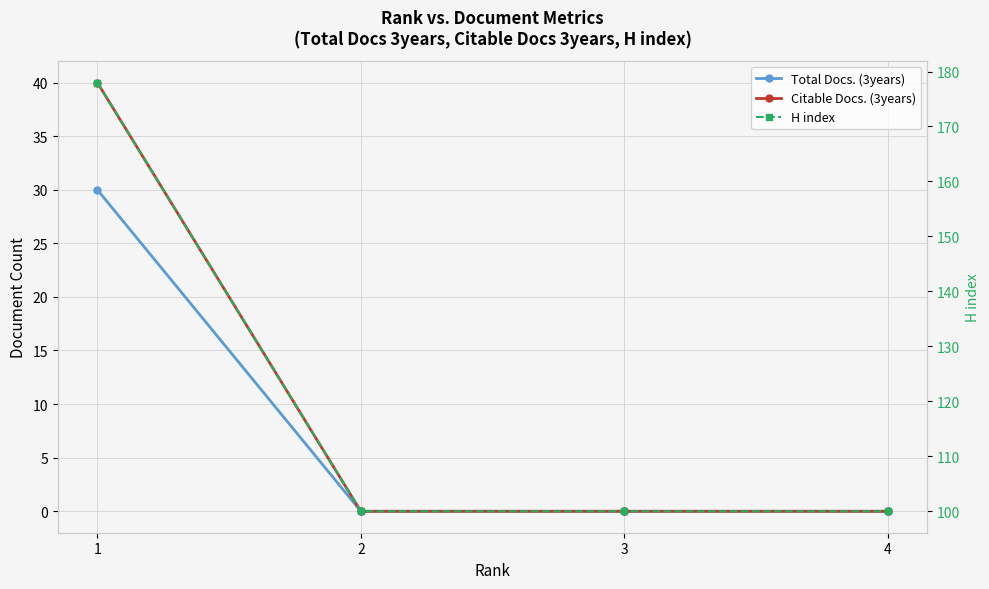

The Total Docs. (3years) series shows 30 at 1. True or false?

True